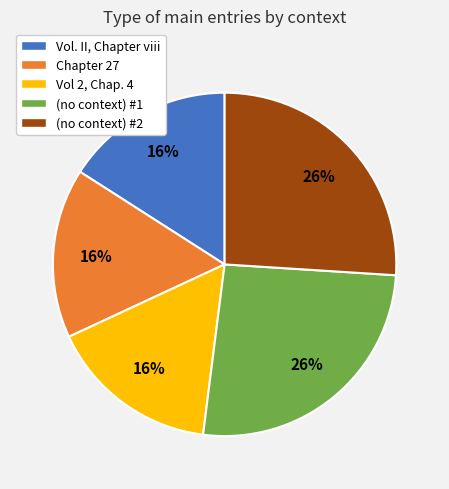

Do Vol 2, Chap. 4 and Vol. II, Chapter viii together represent more than half of the pie?

No